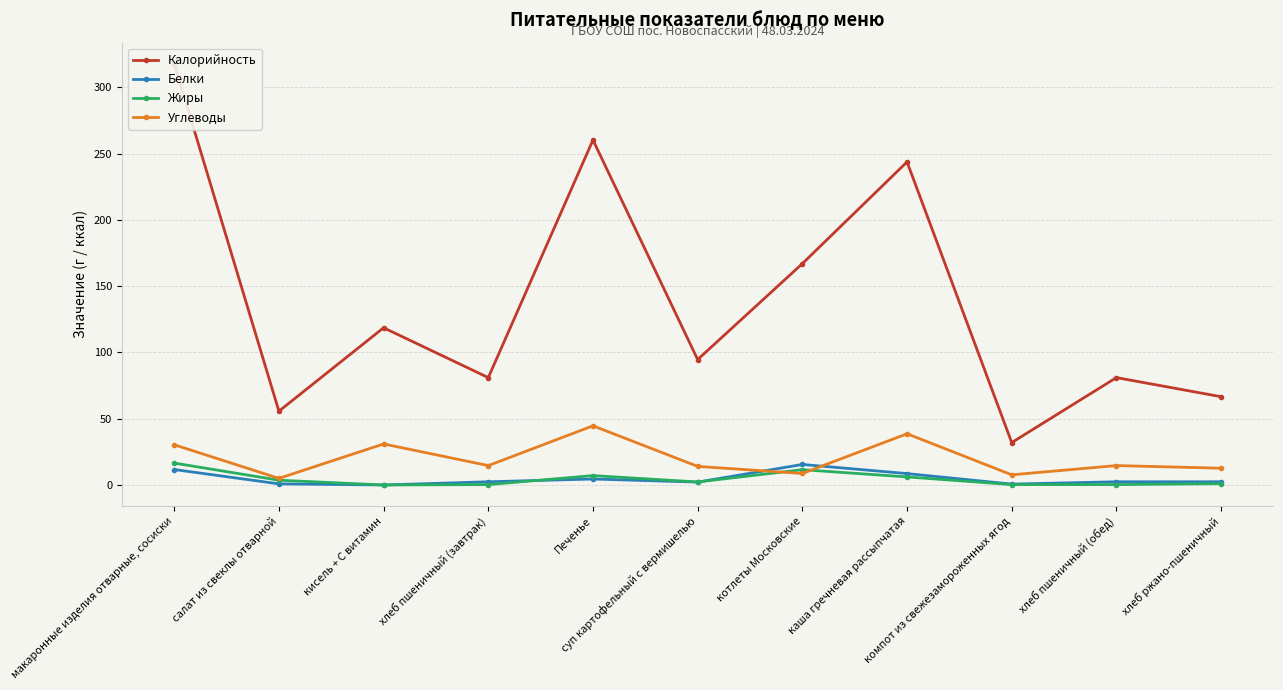

Which category has the lowest value in the Углеводы series?

салат из свеклы отварной